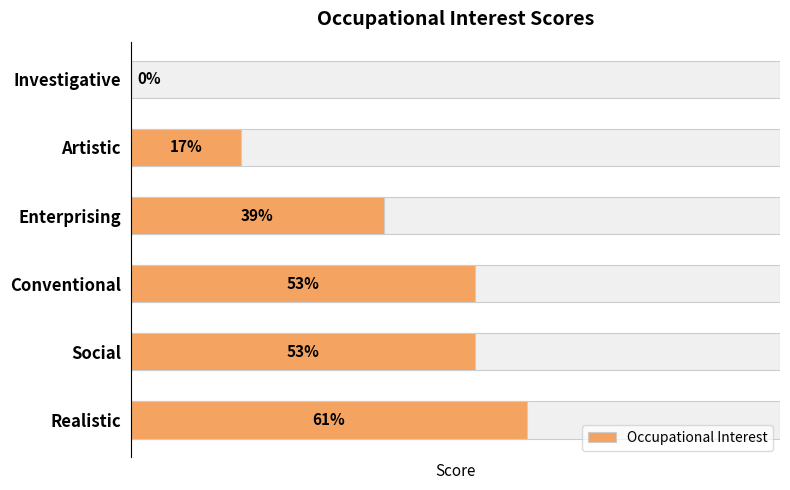

Read the value at Enterprising.

39